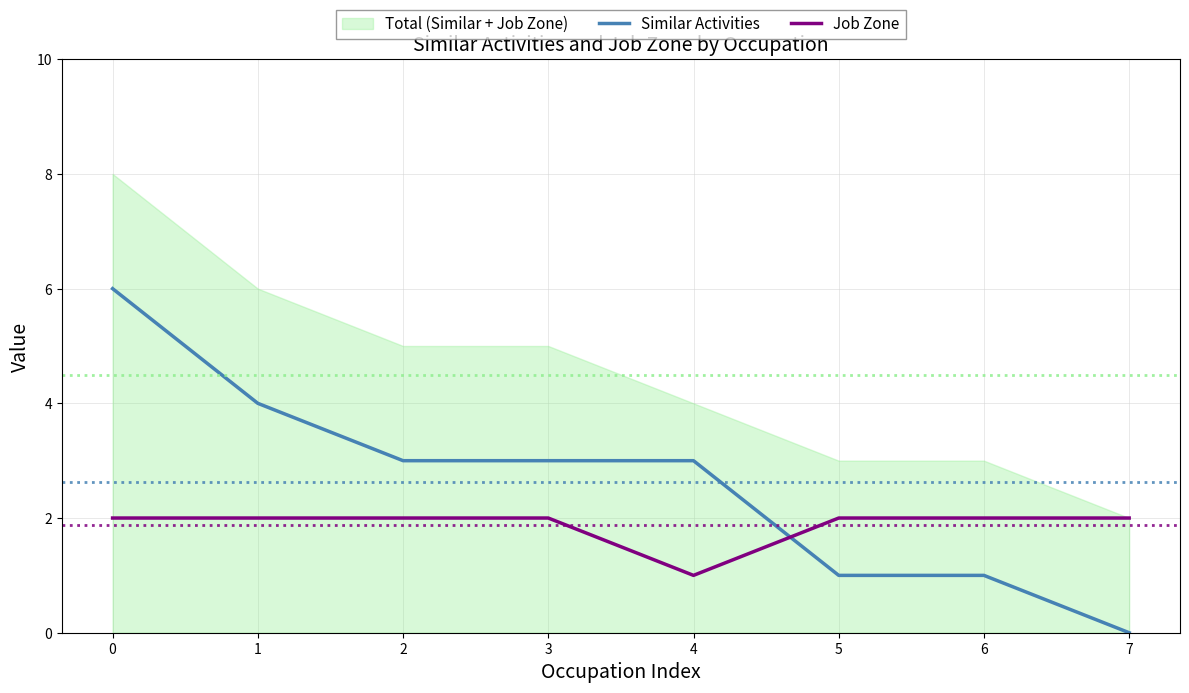

Is it true that Similar Activities equals 3 at 2?

True